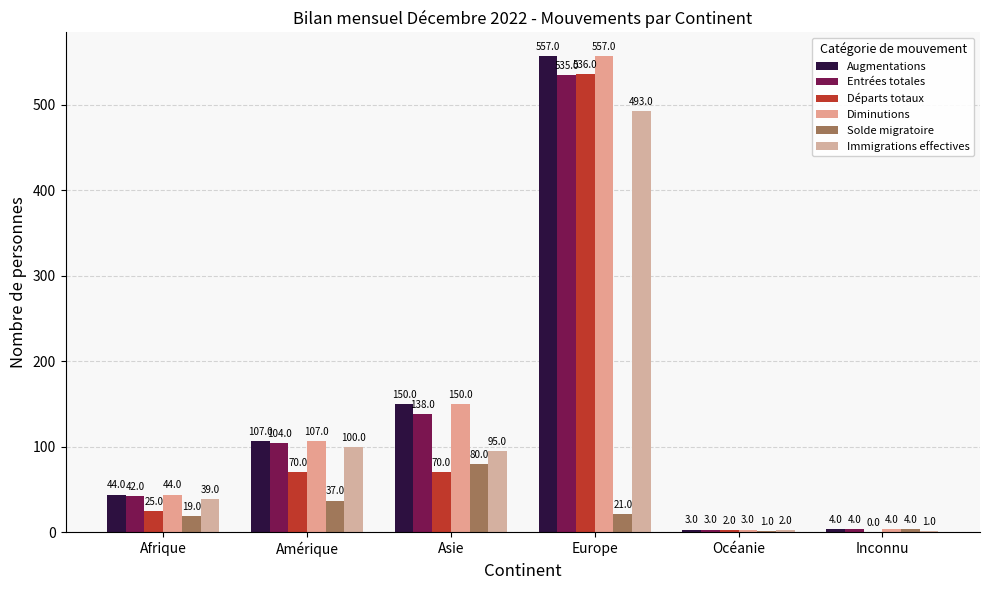

Does the chart contain stacked bars?

No